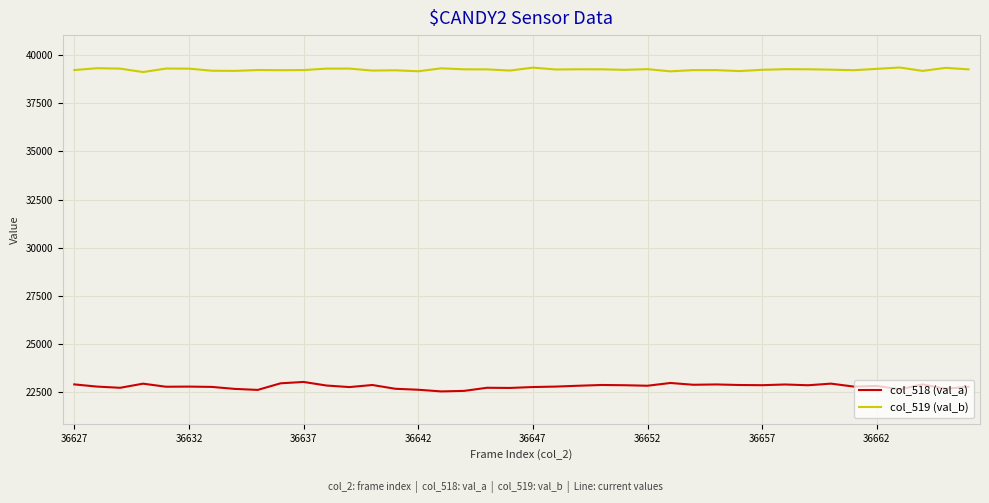

Which series has the widest spread of values?

col_518 (val_a)